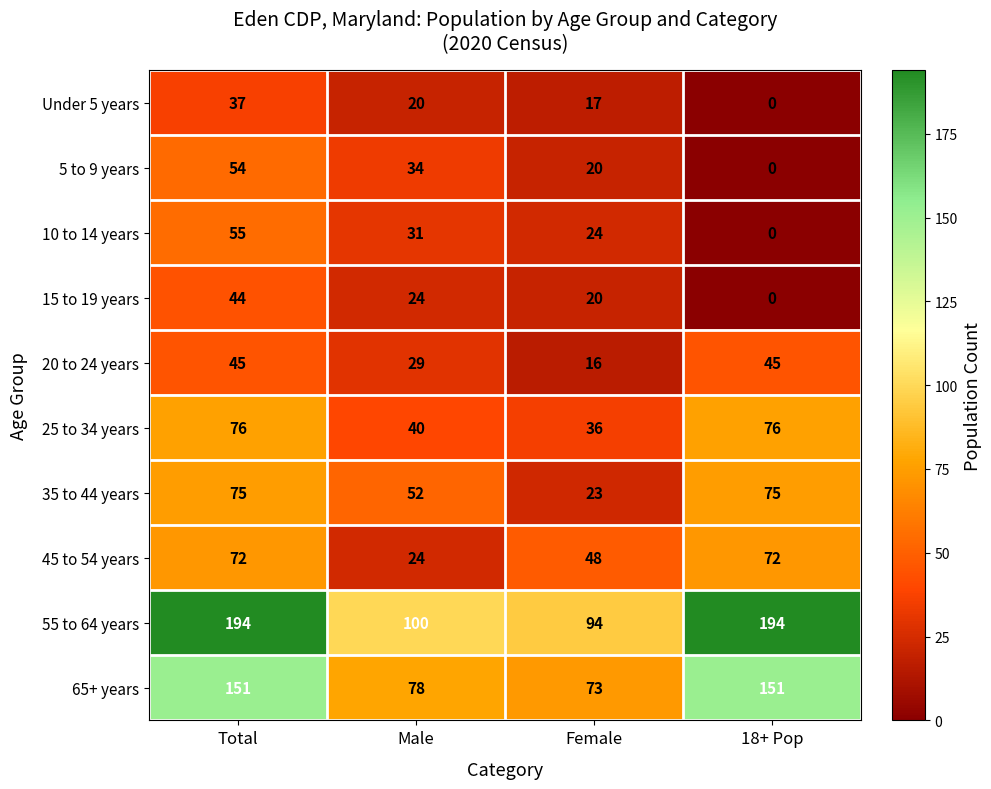

The value of 25 to 34 years at 18+ Pop is 110. True or false?

False